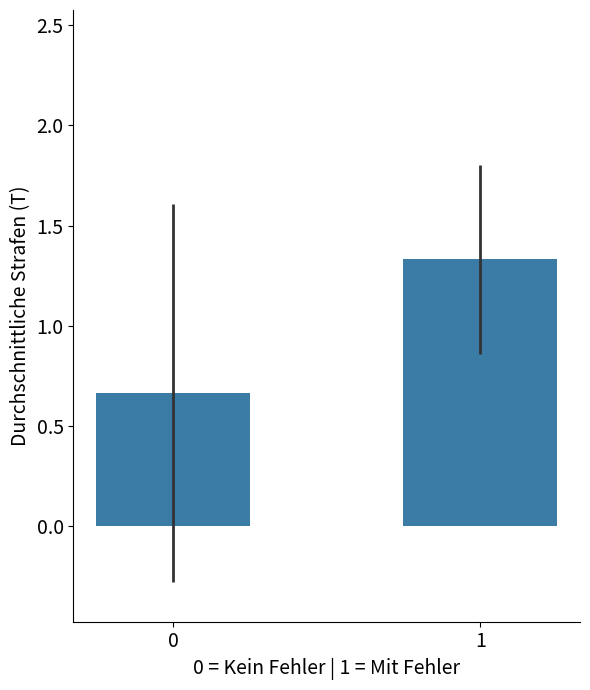

List the labels in order of value, largest first.

1, 0